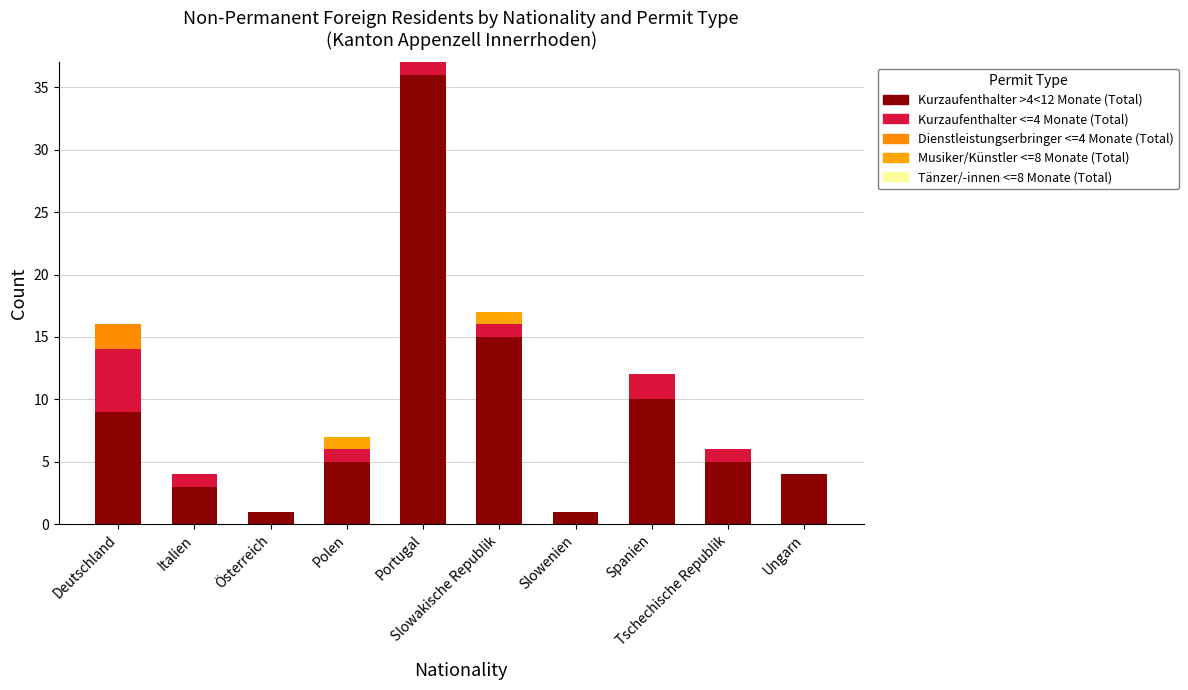

Are the bars grouped side by side (vs. stacked)?

No